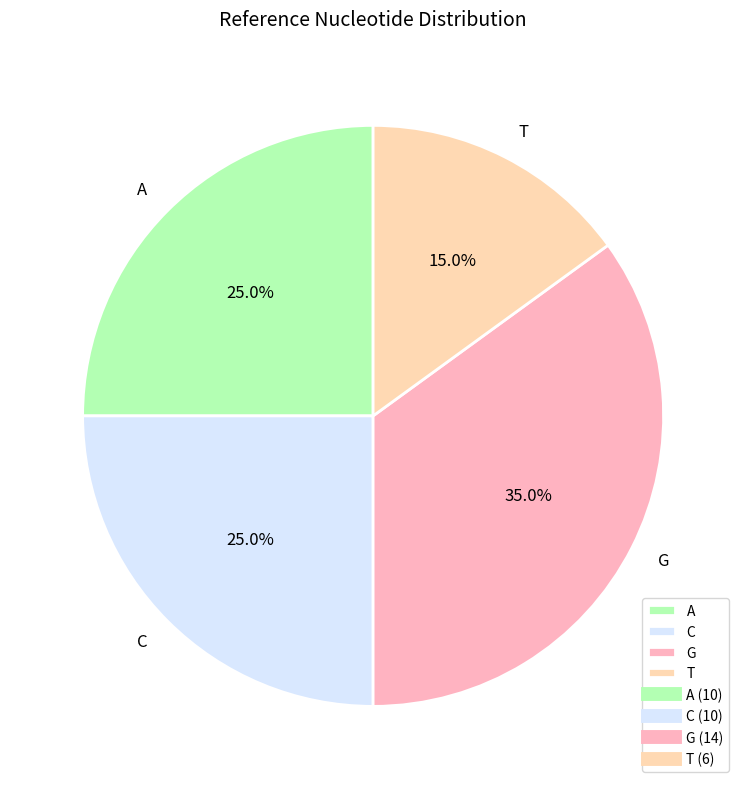

What percentage is the C slice, to the nearest percent?

25%